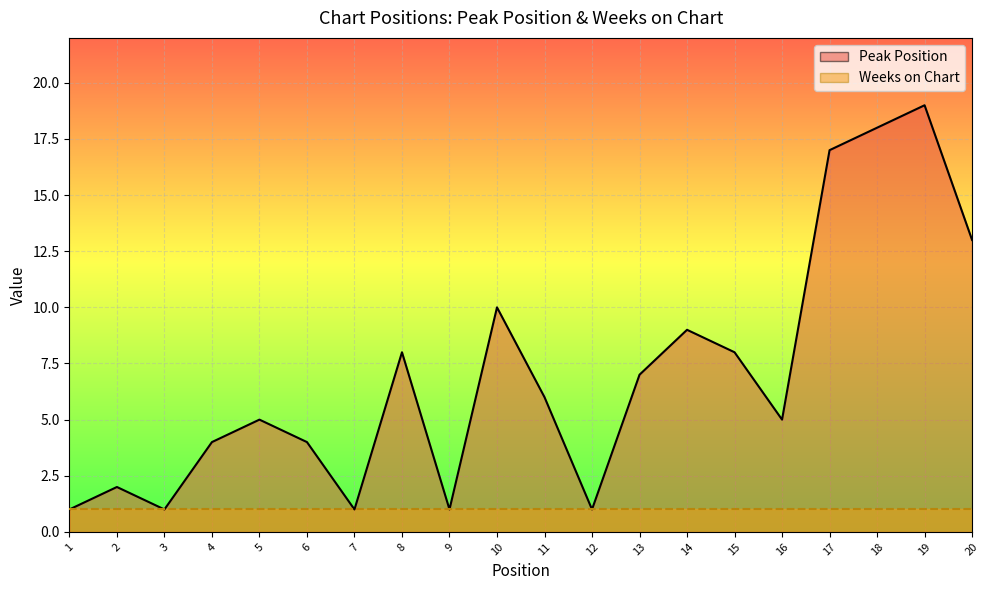

Reading right to left, list all the values displayed in this chart.

13	19	18	17	5	8	9	7	1	6	10	1	8	1	4	5	4	1	2	1